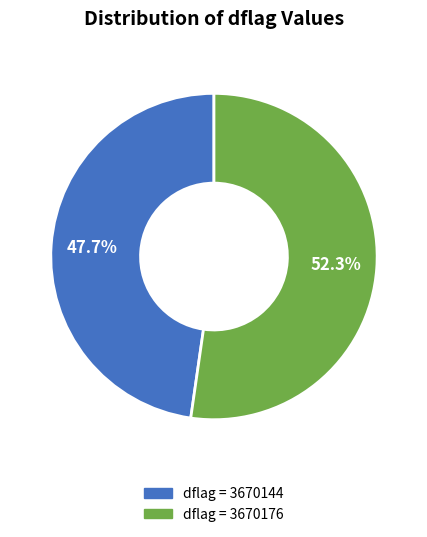

Is there a majority slice in this chart?

Yes